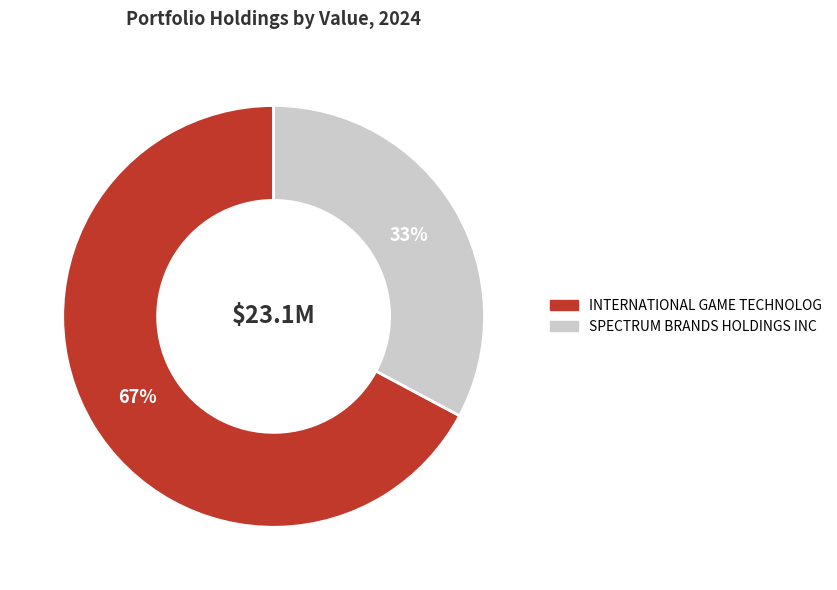

To the nearest percent, what portion does INTERNATIONAL GAME TECHNOLOG represent?

67%